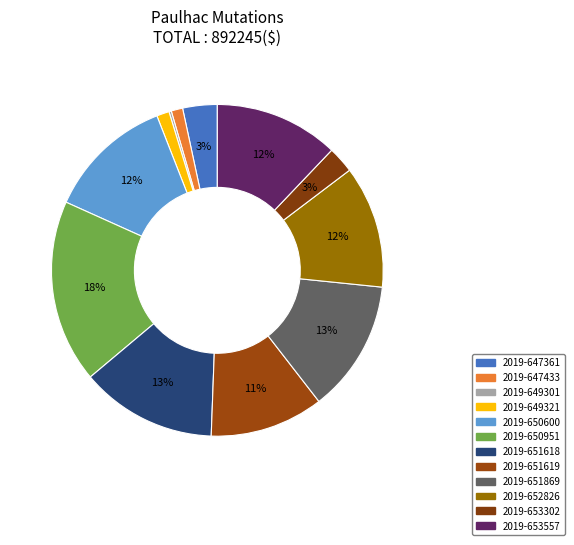

Count the number of slices in the pie.

12